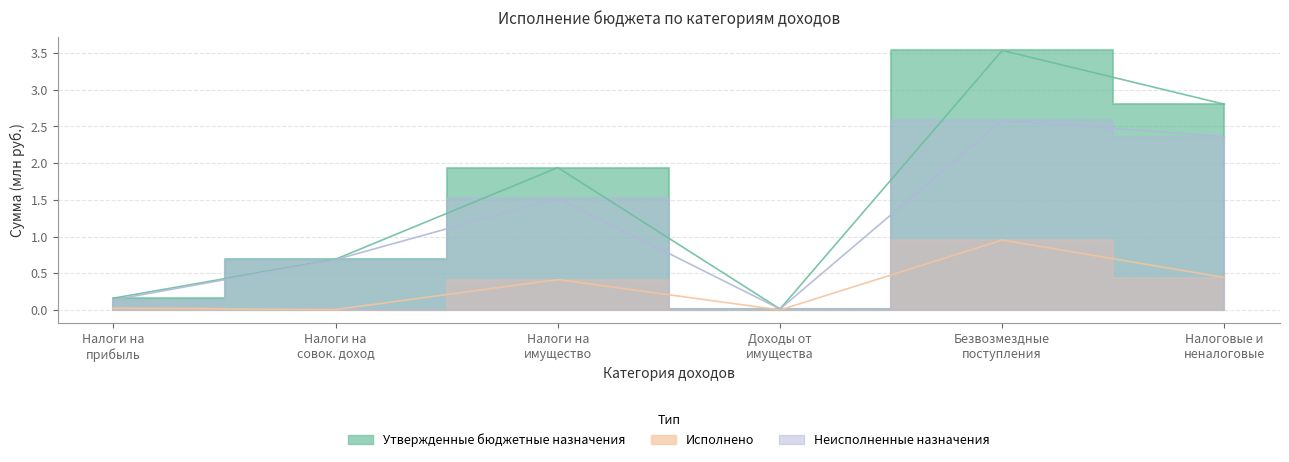

What is the difference between the second highest and minimum values in the Неисполненные назначения series?

2.3